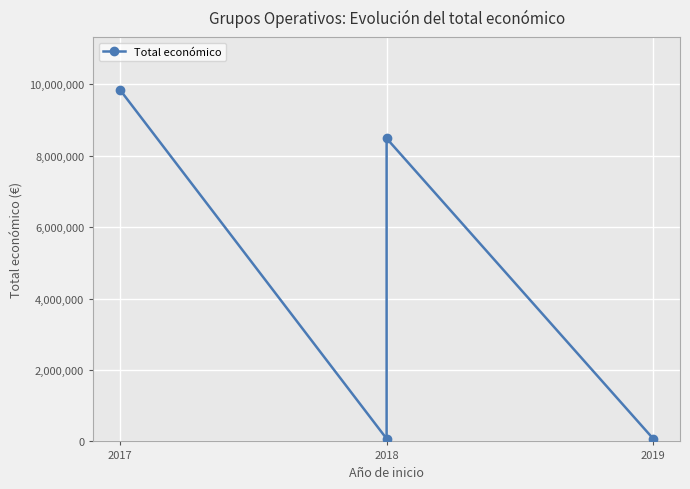

How many series are shown in this chart?

1